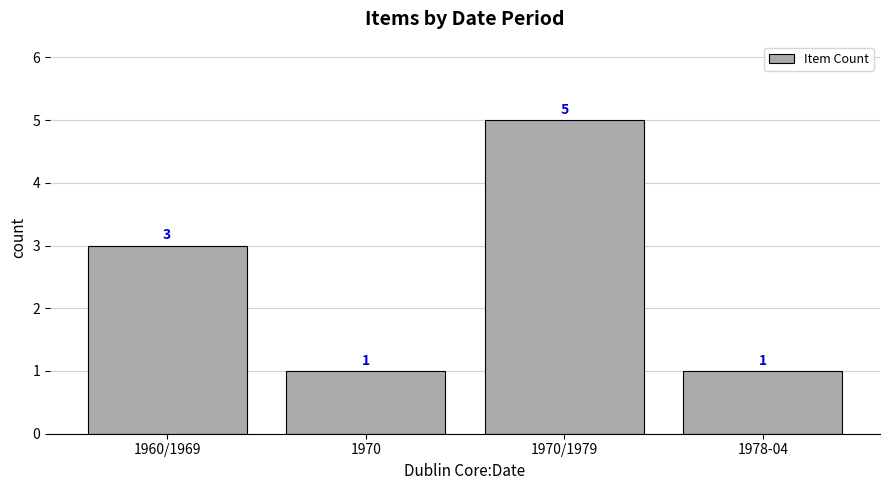

What is the difference between the second highest and minimum values?

2